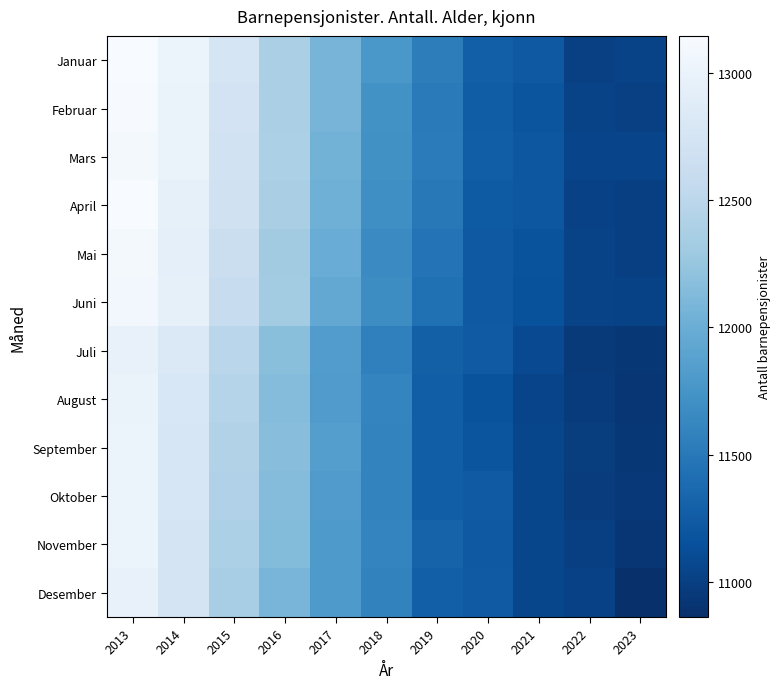

What is the difference between the highest and lowest values at 2013?

174